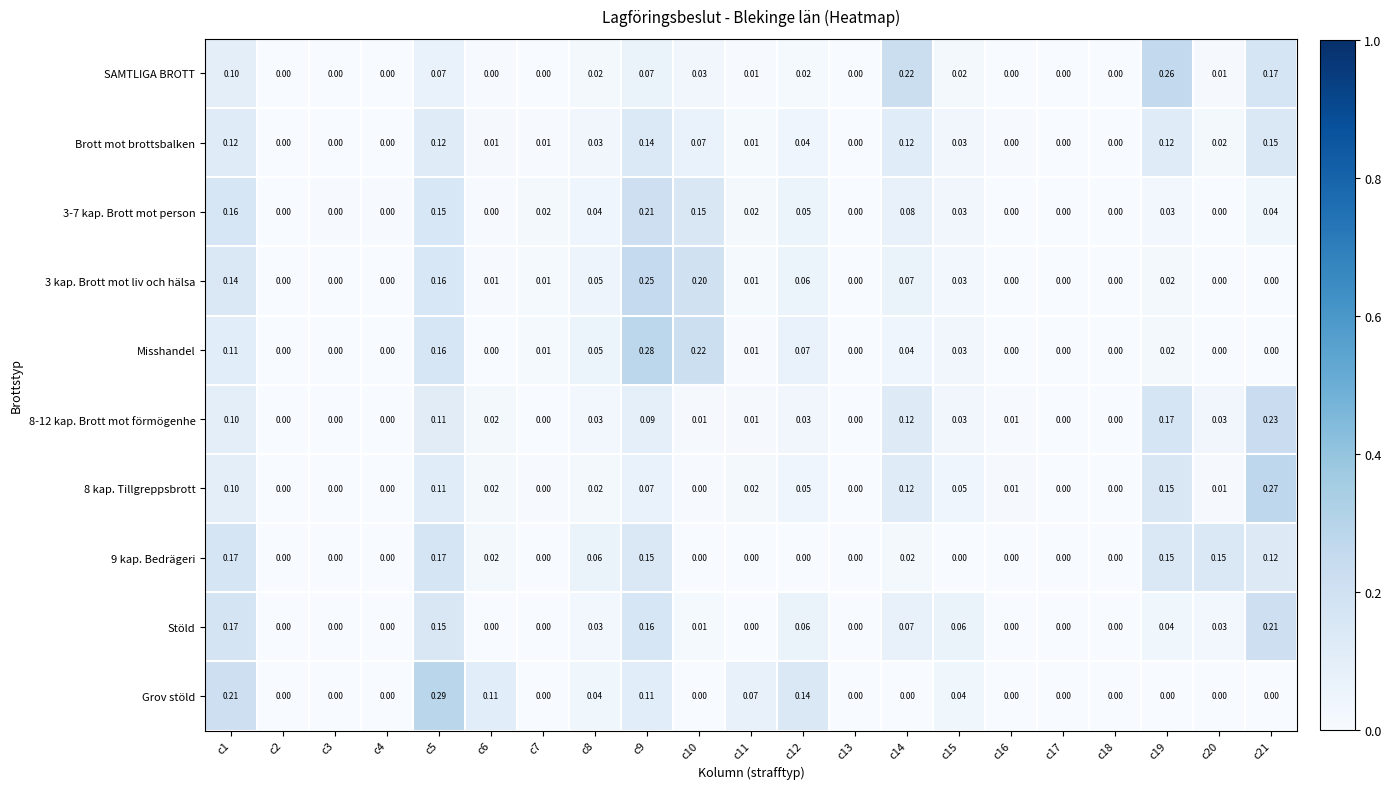

Between c1 and c4, which series saw the biggest shift?

Grov stöld